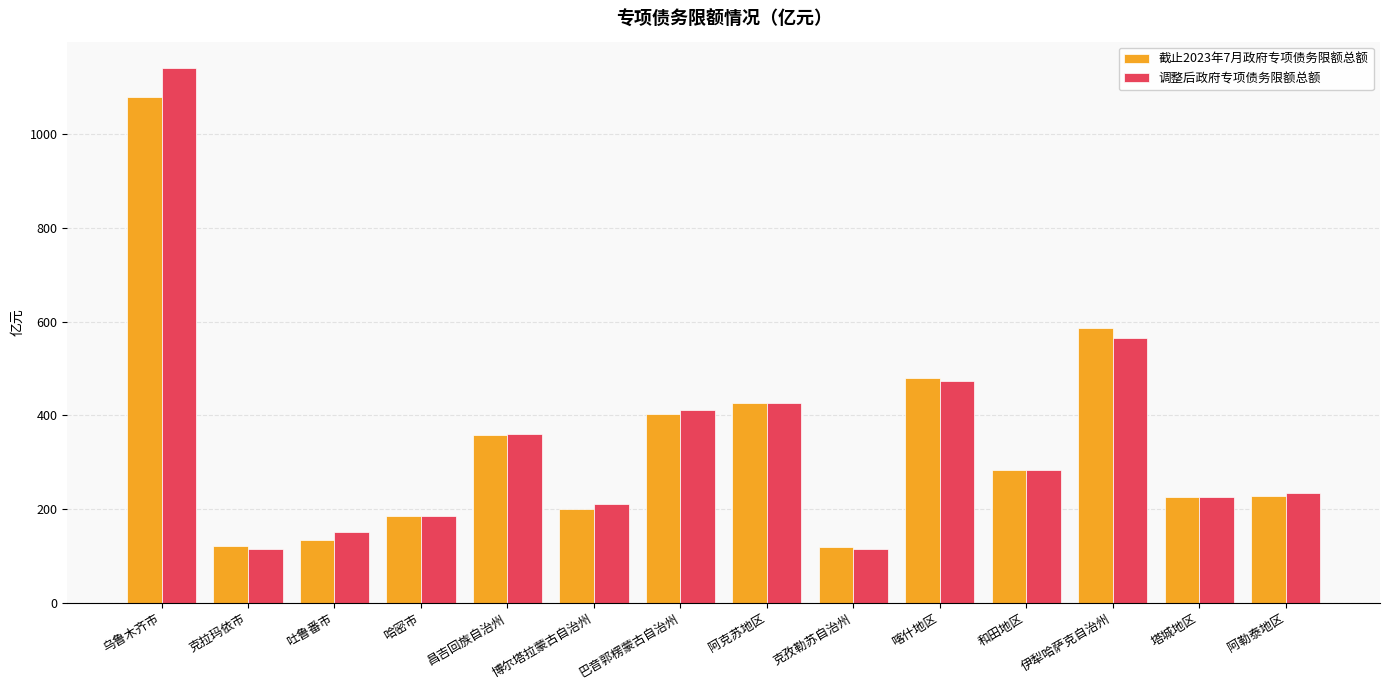

Is the value of 截止2023年7月政府专项债务限额总额 at 喀什地区 greater than the value of 调整后政府专项债务限额总额 at 克拉玛依市?

Yes